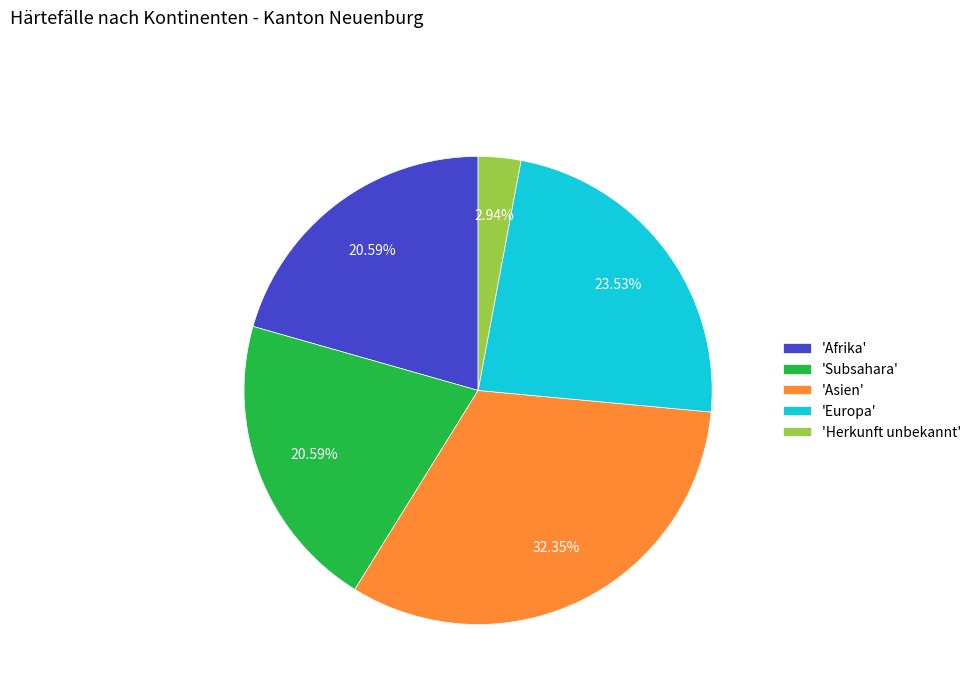

Between 'Herkunft unbekannt' and 'Afrika', which is larger?

'Afrika'